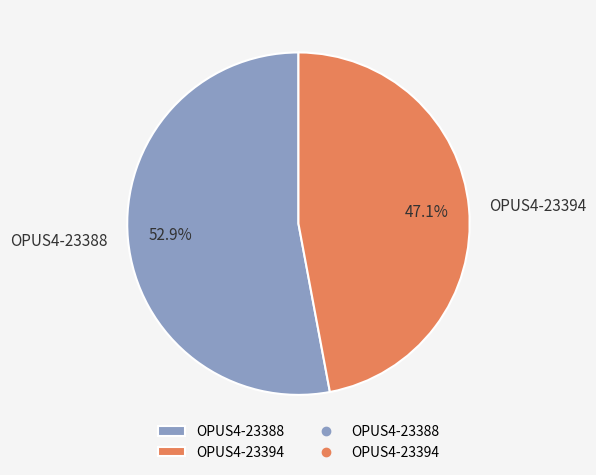

Combined, what portion of the pie is OPUS4-23394 and OPUS4-23388?

100.0%